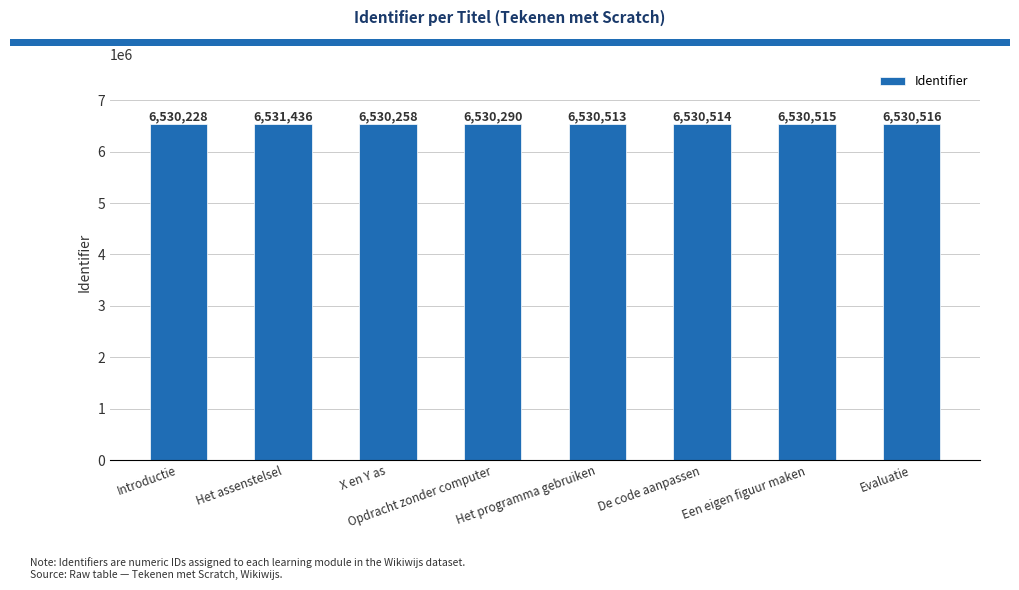

What is the difference between the second highest and second lowest values?

258